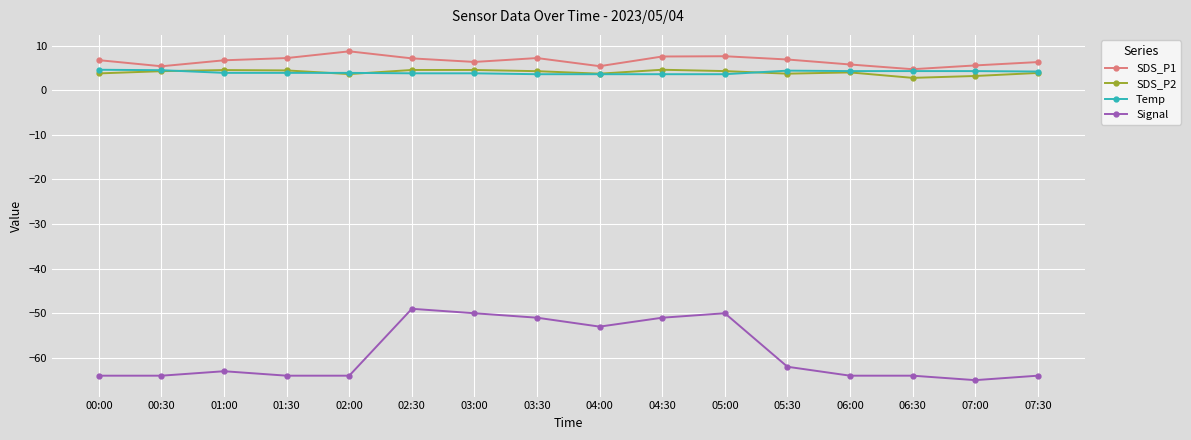

What position from the right is 06:30?

3